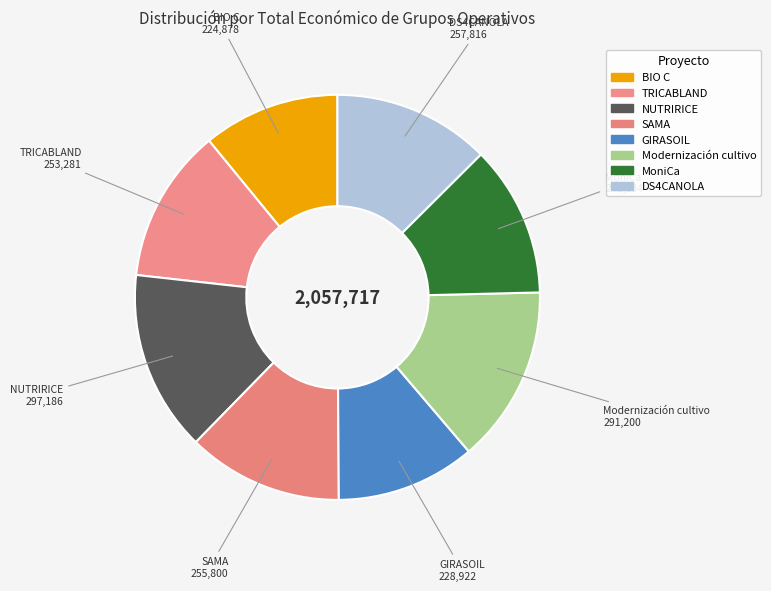

Is there a majority slice in this chart?

No